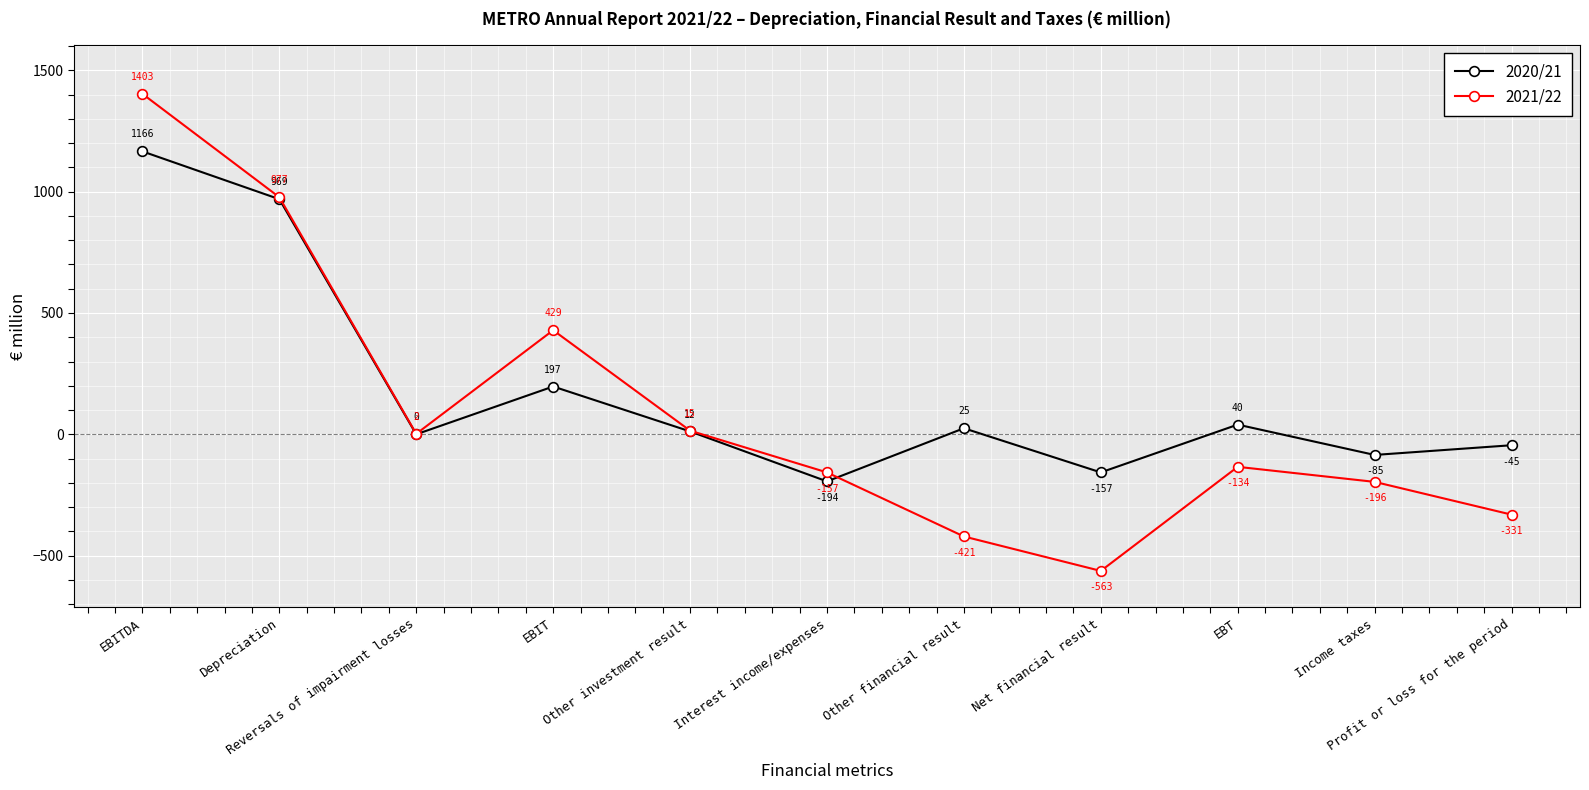

What is the difference between the second highest and second lowest values in the 2020/21 series?

1126